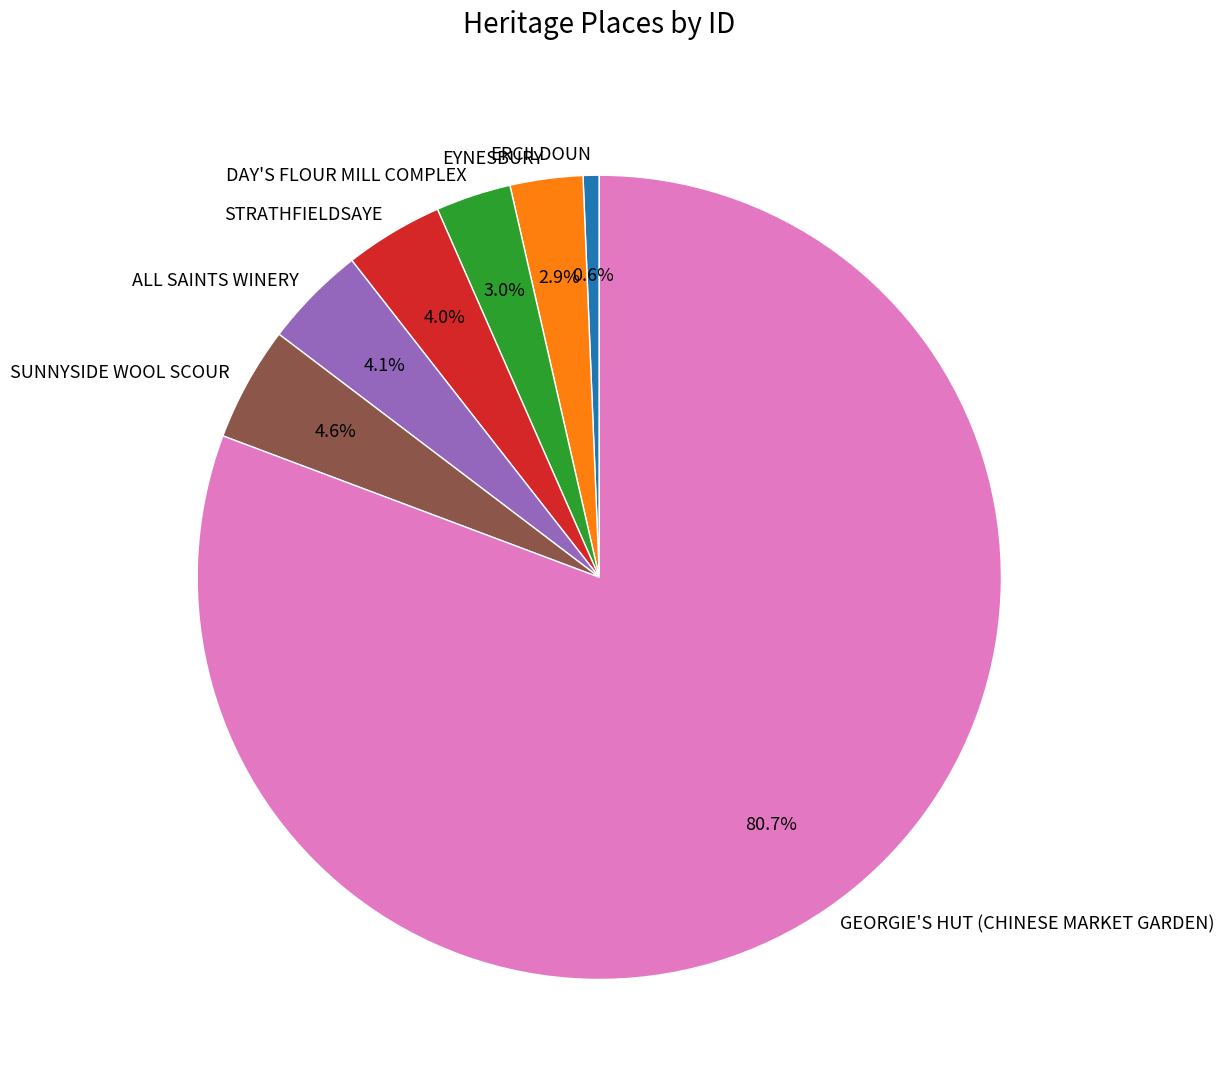

Which slice is the smallest?

ERCILDOUN